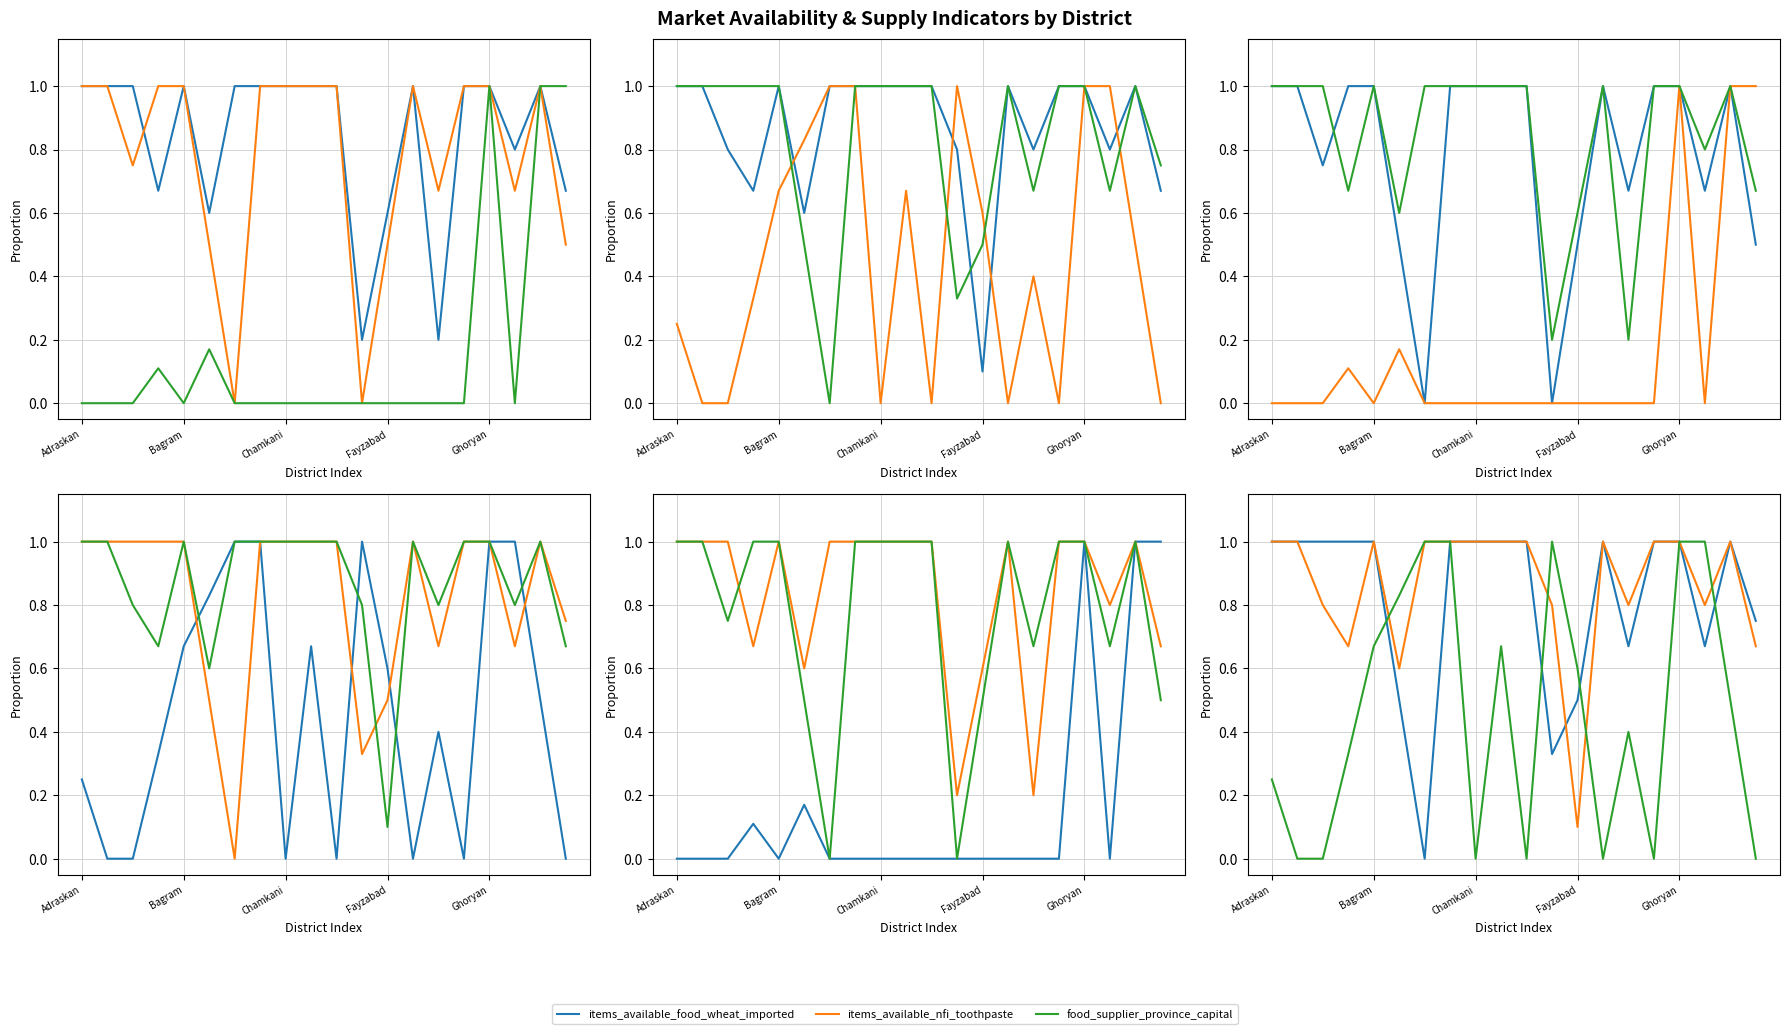

Which category has the lowest value across all series?

6